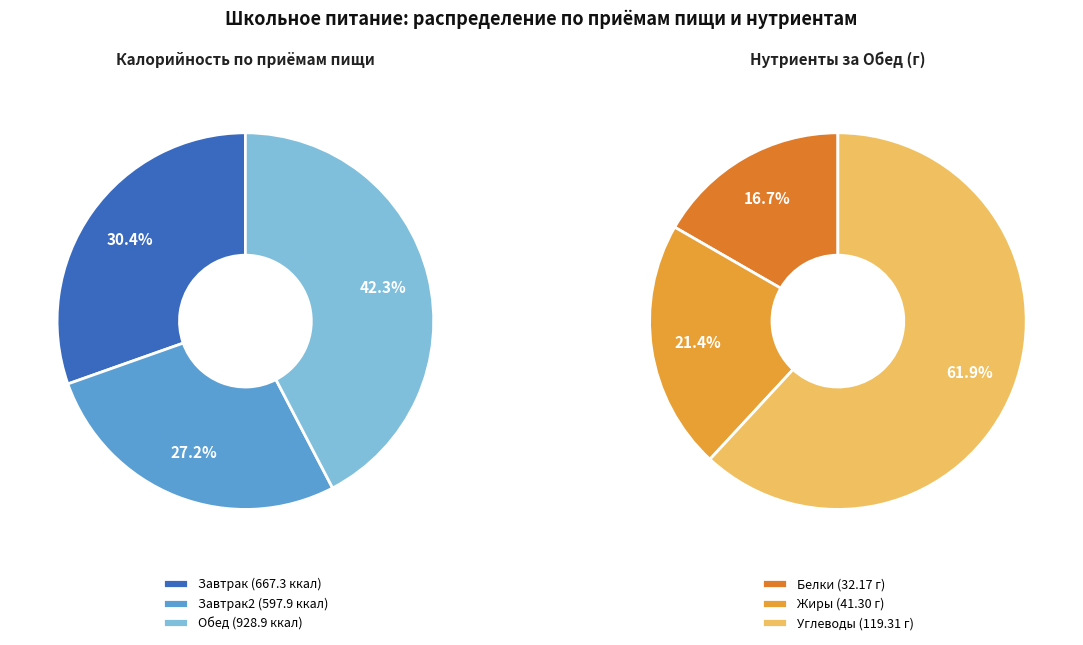

Which series changed the most between 0 and 2?

Обед